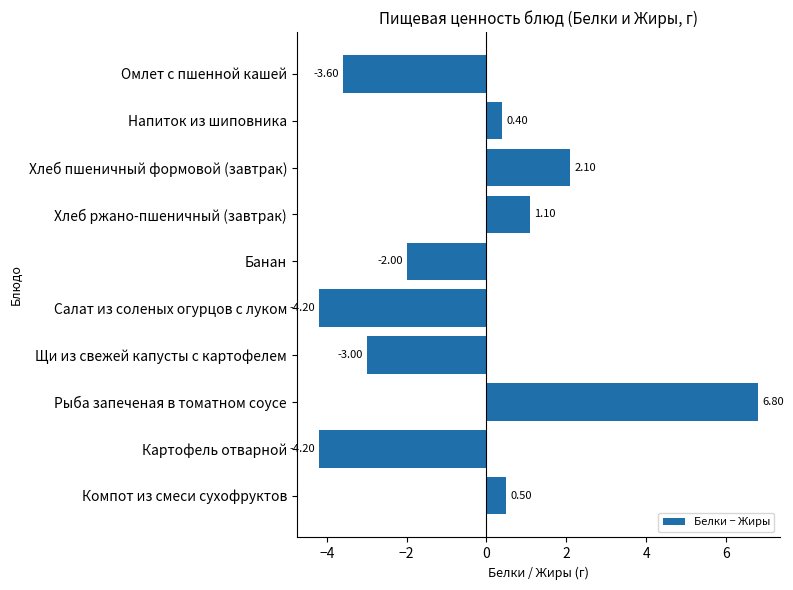

Which label corresponds to the largest value in the chart?

Рыба запеченая в томатном соусе